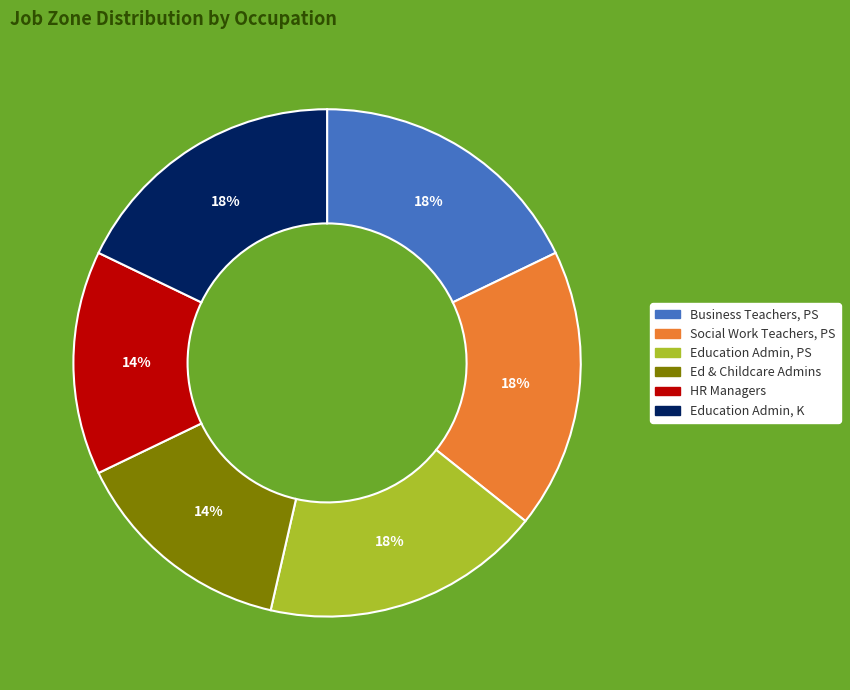

Does any single category account for the majority?

No